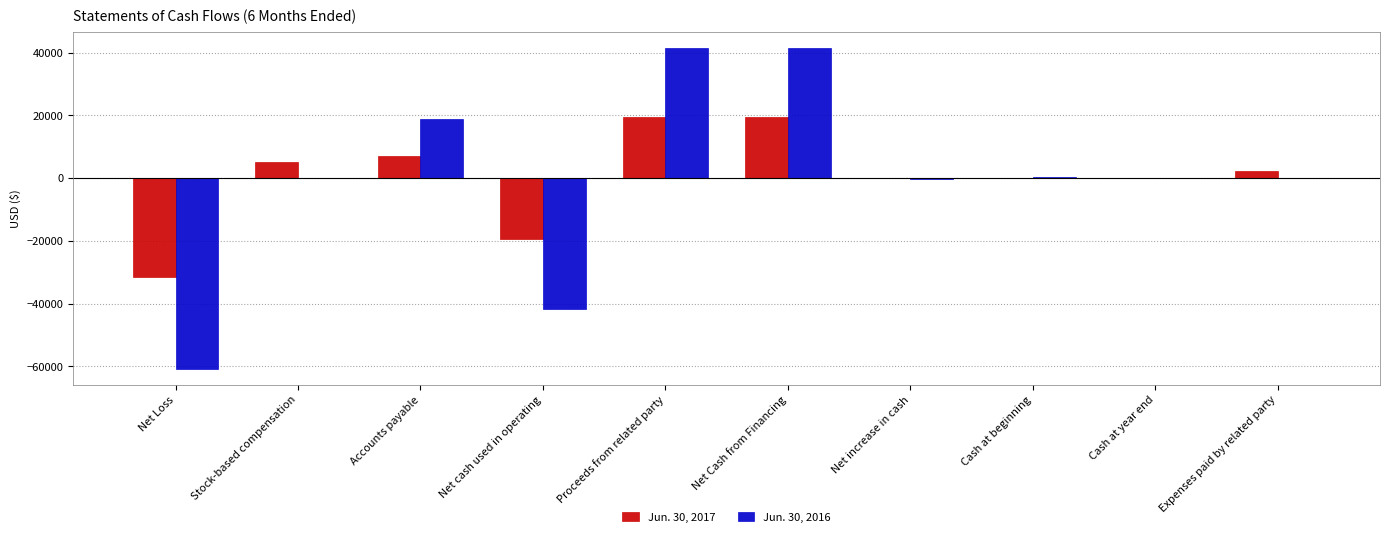

What is the average value of the Jun. 30, 2017 series?

253